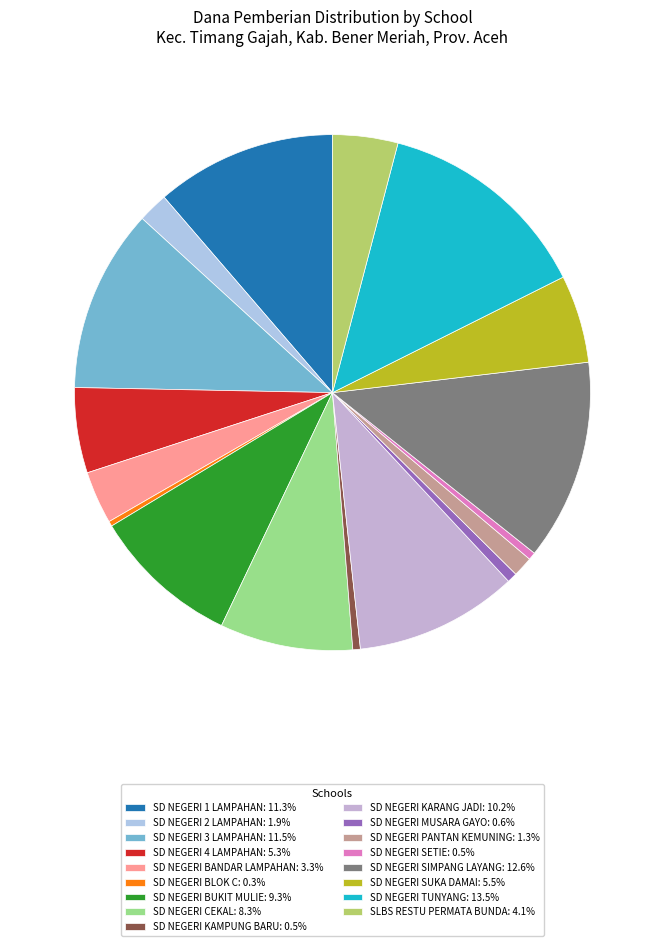

Does any single category account for the majority?

No